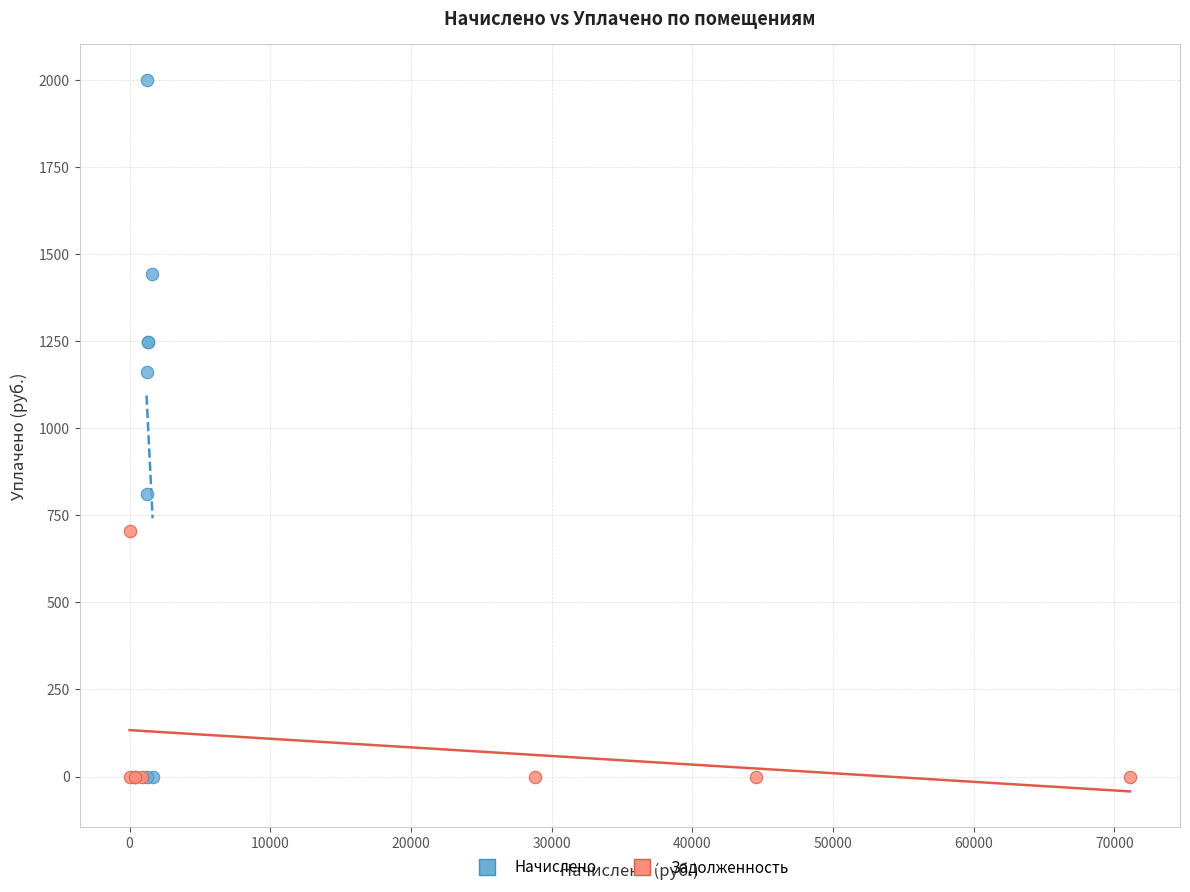

Which series has the largest Y range (max minus min)?

Начислено